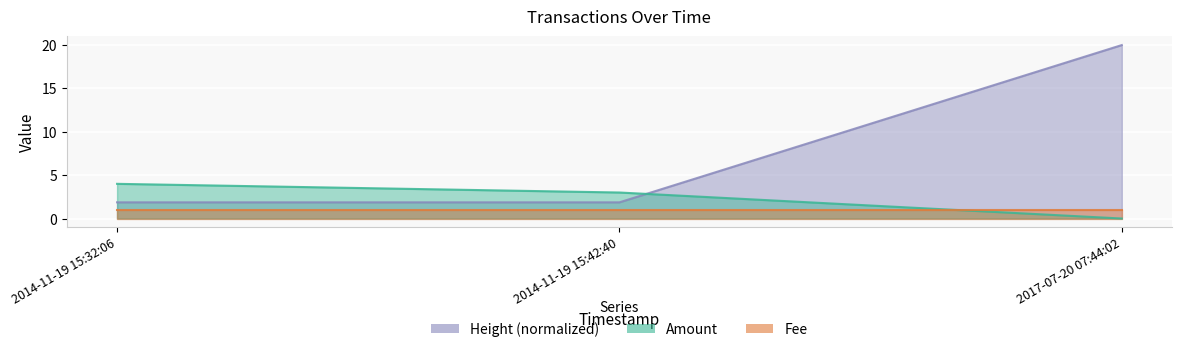

What is the label of the 2nd point from the left?

2014-11-19 15:42:40